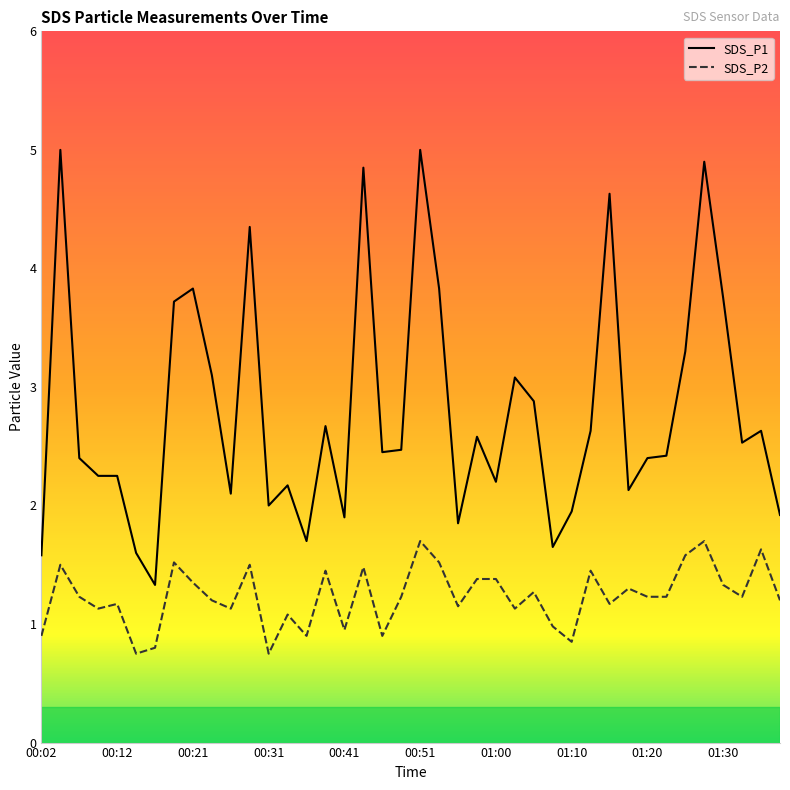

What is the maximum value shown in the chart?

5.0